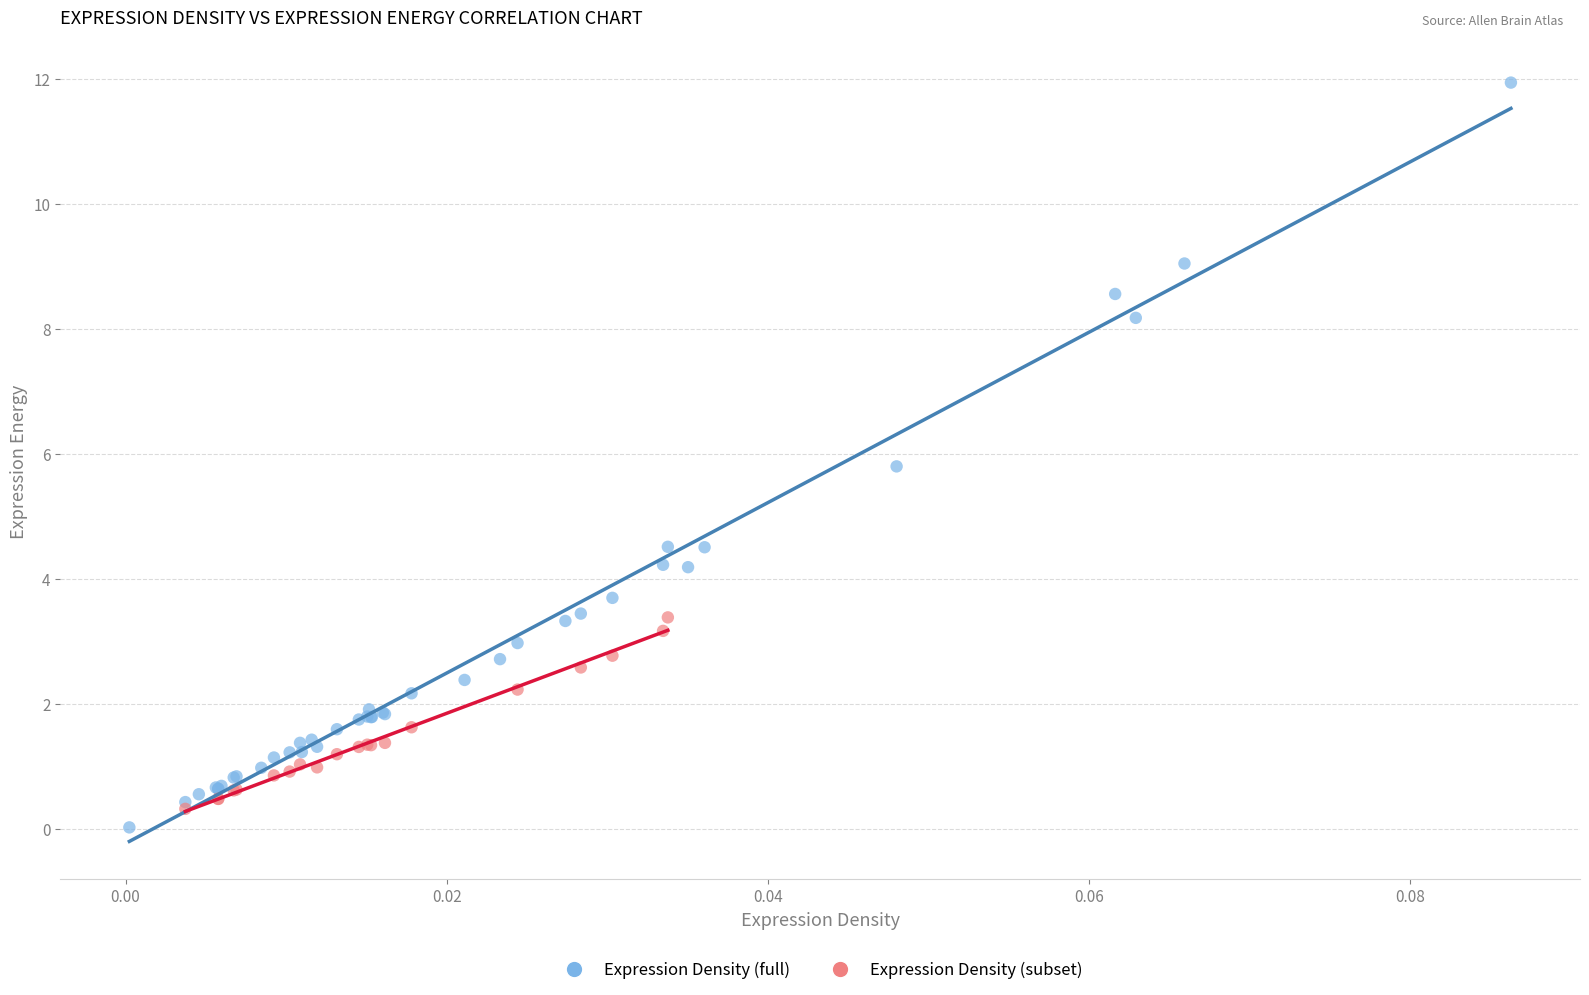

Which series reaches the maximum Y coordinate?

Expression Density (full)